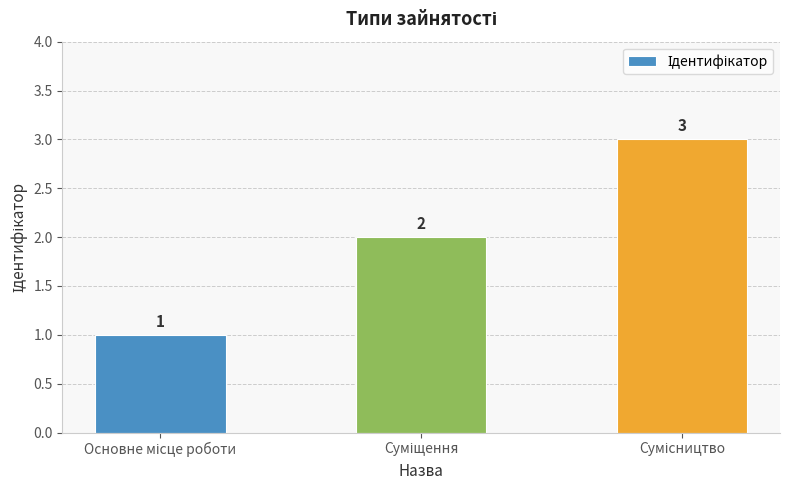

What is the maximum value shown in the chart?

3